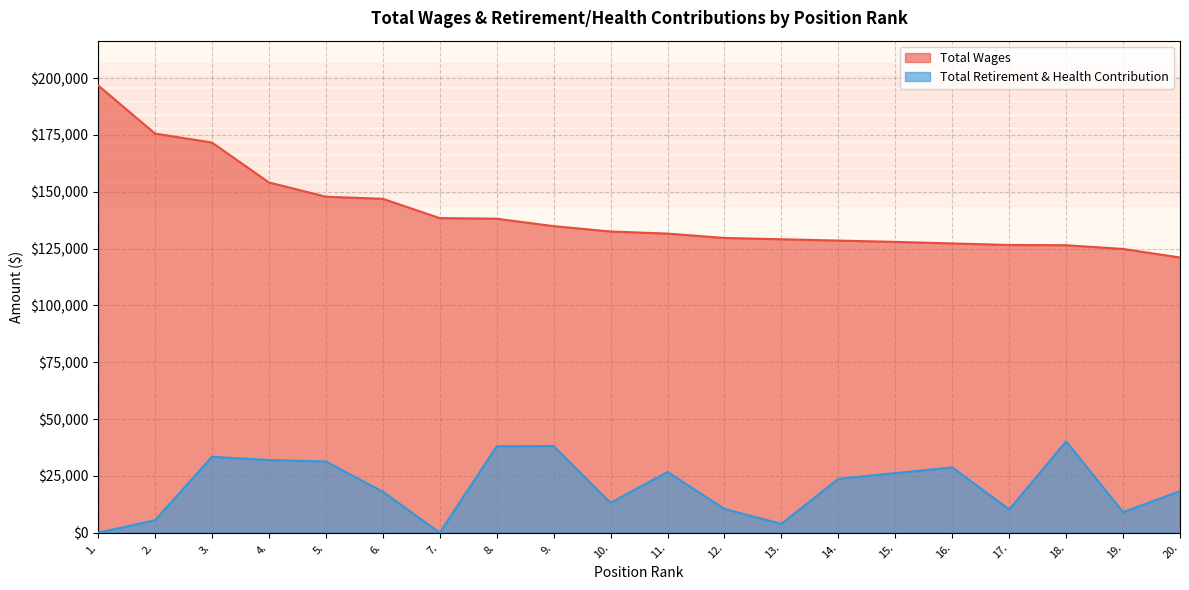

The value of Total Wages at 19. is 124815.0. True or false?

True